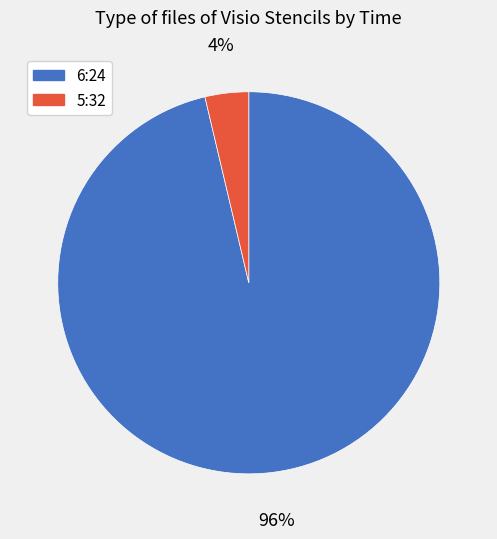

Which has a higher value, 5:32 or 6:24?

6:24